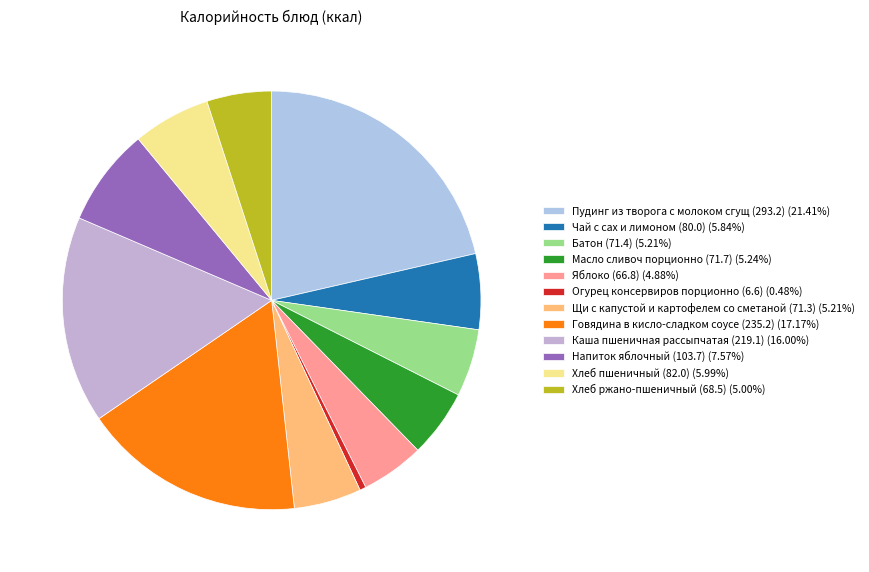

What percentage is the Масло сливоч порционно (71.7) slice, to the nearest percent?

5%